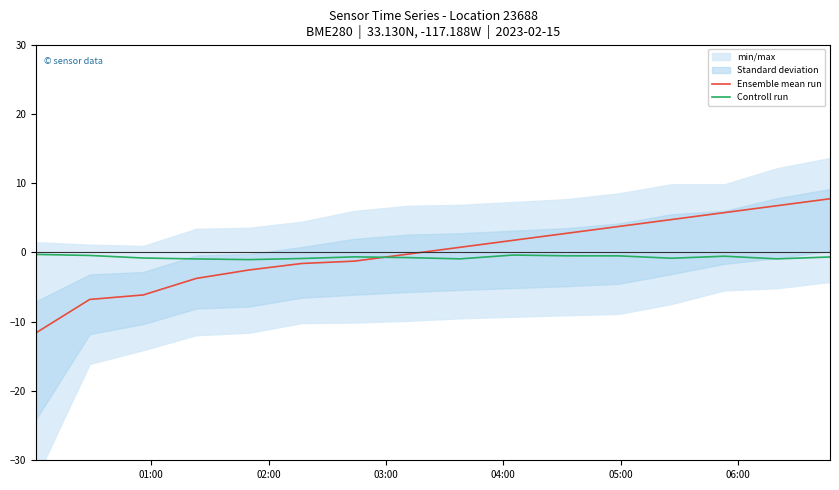

What is the maximum value for Ensemble mean run?

7.7